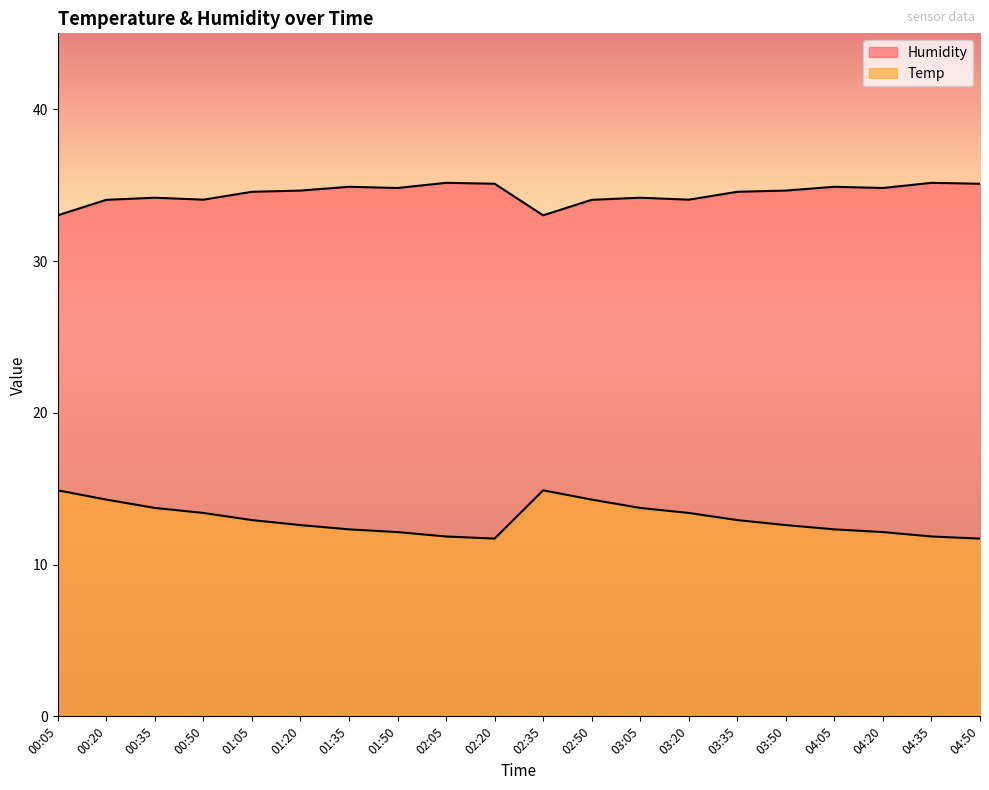

What is the lowest value of the Humidity series?

33.0